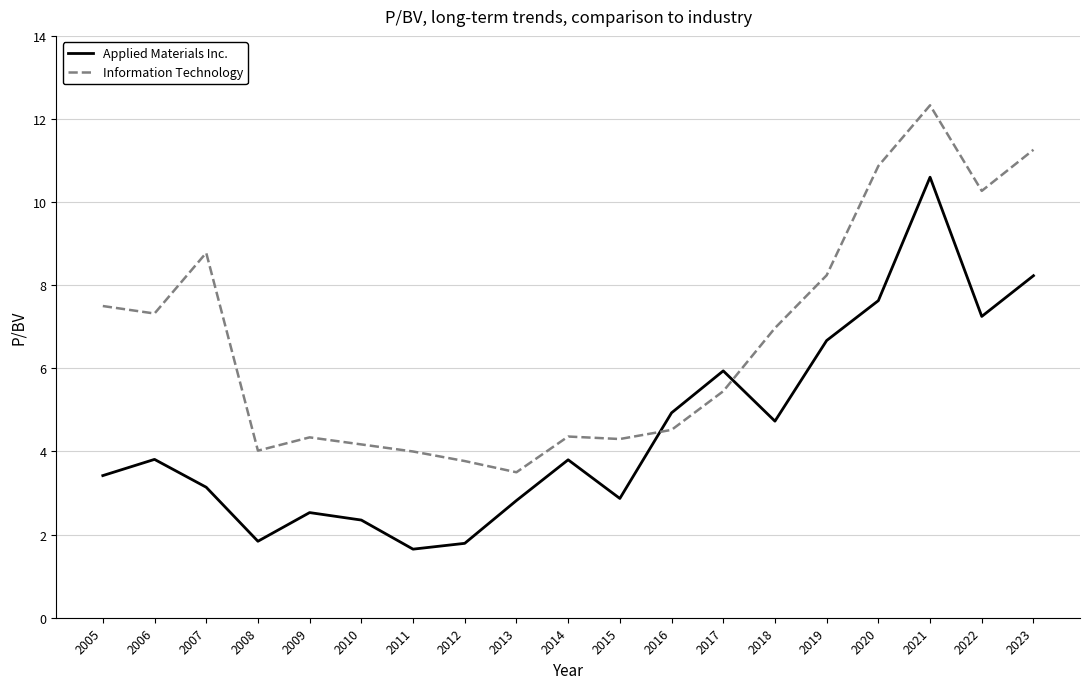

Rank the series by their maximum value, from highest to lowest.

Information Technology, Applied Materials Inc.